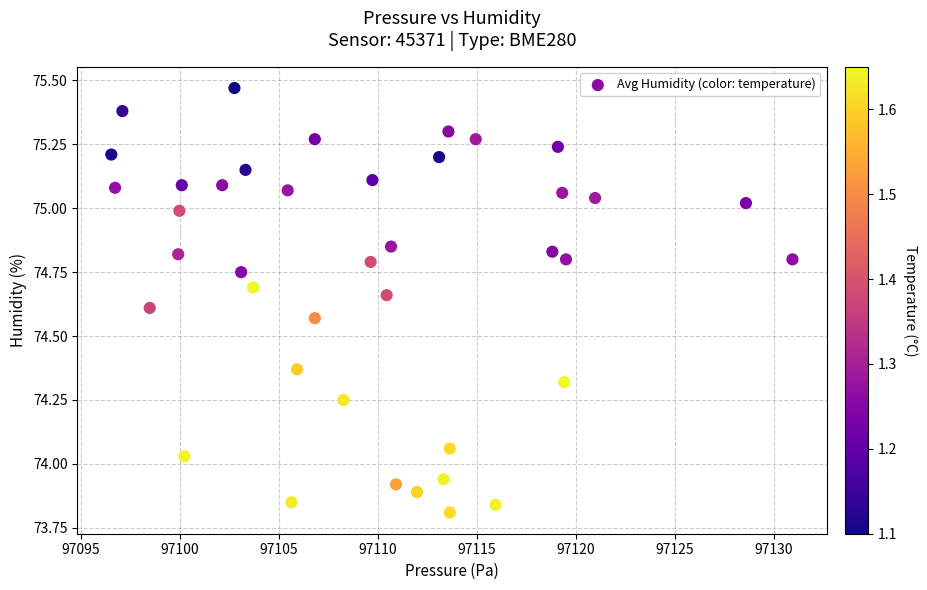

What is the range of X values (max minus min)?

34.4